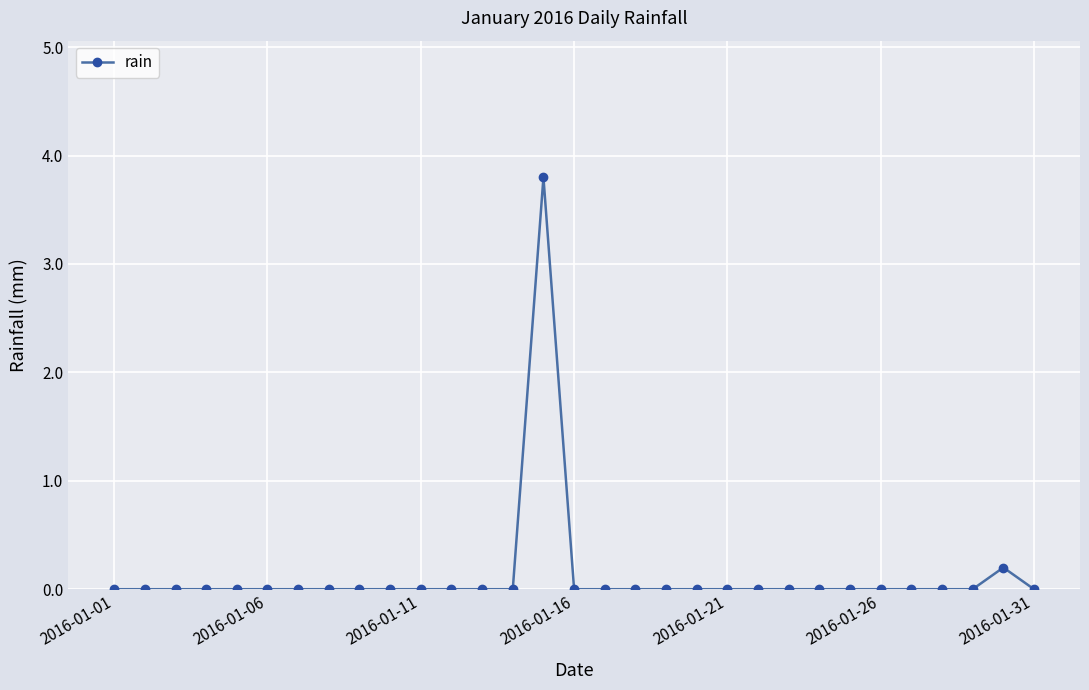

How many lines are shown in the chart?

1